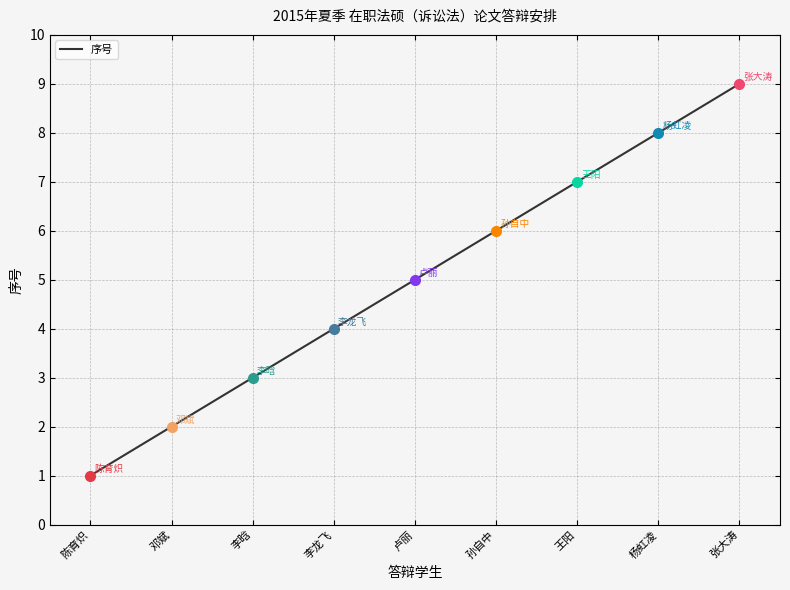

True or false: there are more than 1 points higher than both neighbors.

False